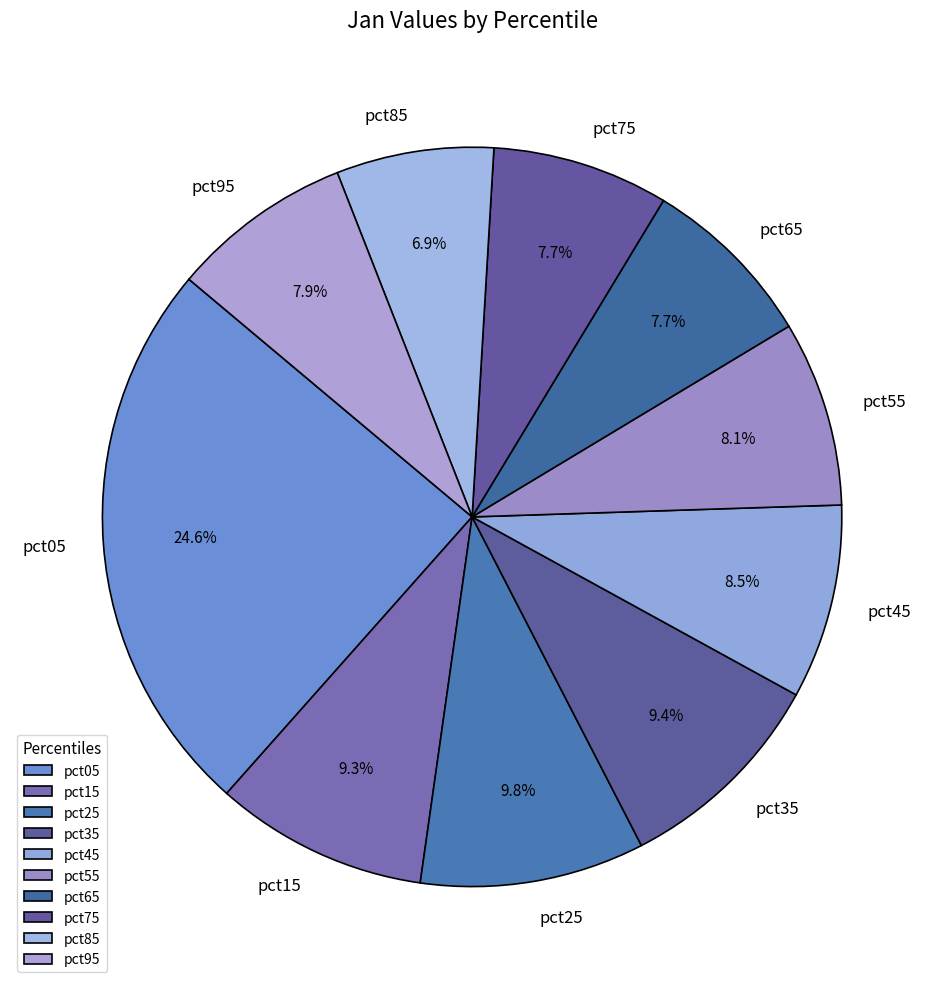

To the nearest percent, what is the combined percentage of pct75 and pct85?

15%